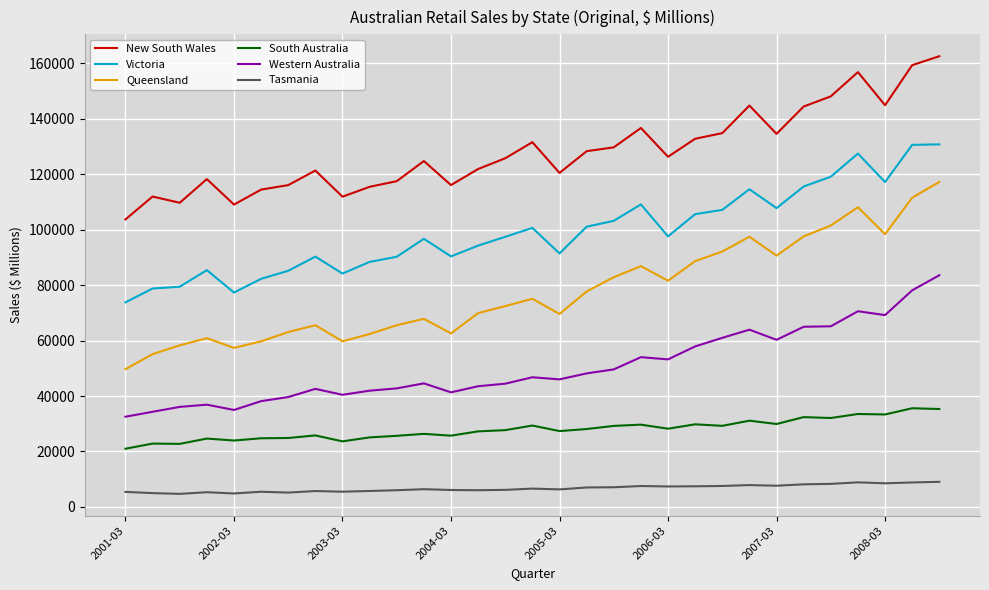

What is the maximum value shown in the chart?

162488